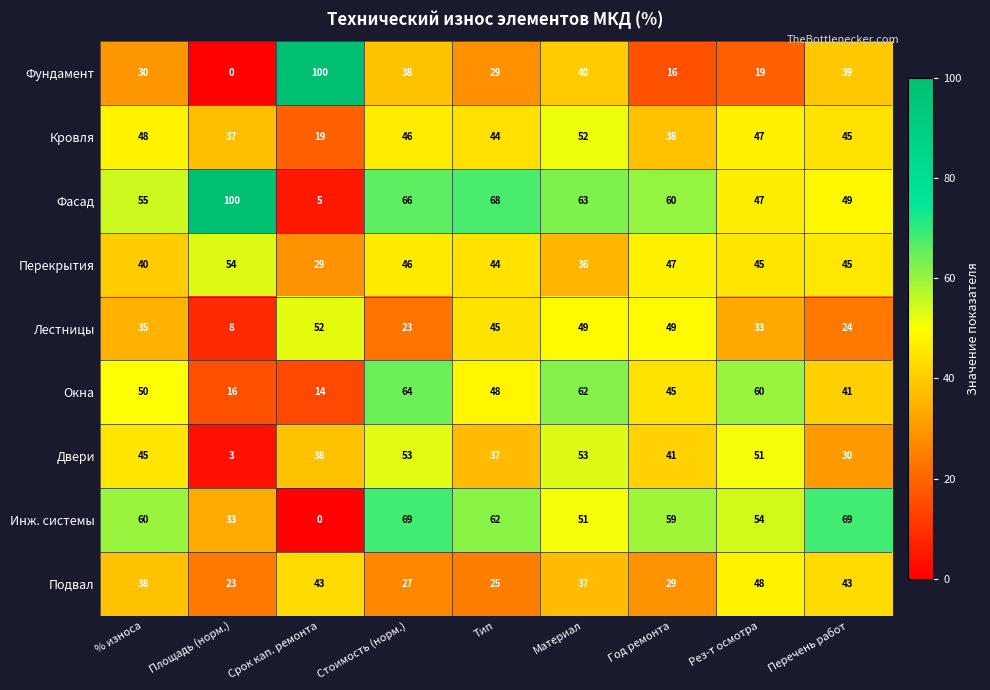

What is the average value of the Фасад series?

57